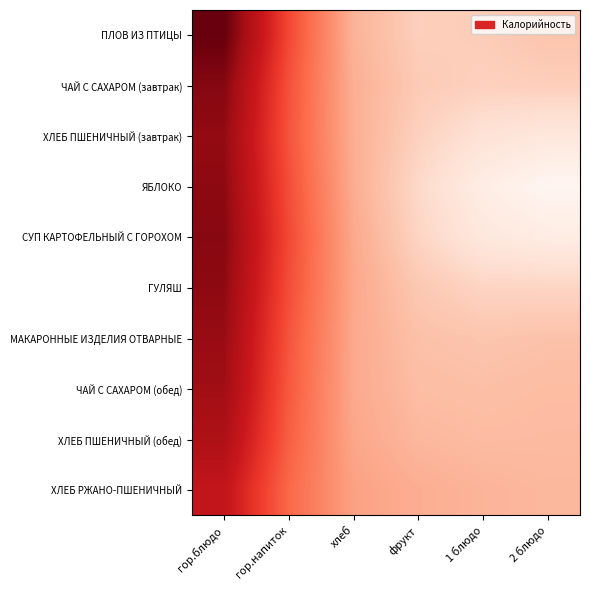

Reading left to right, what are all the values shown in this chart?

ПЛОВ ИЗ ПТИЦЫ: гор.блюдо=229.3	гор.напиток=166.4	хлеб=117.5	фрукт=103.5	1 блюдо=104.7	2 блюдо=109.4
ЧАЙ С САХАРОМ (завтрак): гор.блюдо=219.6	гор.напиток=162.5	хлеб=119.3	фрукт=105.6	1 блюдо=102.7	2 блюдо=103.7
ХЛЕБ ПШЕНИЧНЫЙ (завтрак): гор.блюдо=215.3	гор.напиток=161.4	хлеб=119.7	фрукт=102.2	1 блюдо=92.0	2 блюдо=87.8
ЯБЛОКО: гор.блюдо=216.8	гор.напиток=163.8	хлеб=120.4	фрукт=98.0	1 блюдо=82.2	2 блюдо=75.3
СУП КАРТОФЕЛЬНЫЙ С ГОРОХОМ: гор.блюдо=218.7	гор.напиток=165.9	хлеб=122.3	фрукт=100.5	1 блюдо=87.4	2 блюдо=83.2
ГУЛЯШ: гор.блюдо=216.7	гор.напиток=164.1	хлеб=123.0	фрукт=106.9	1 блюдо=100.5	2 блюдо=100.3
МАКАРОННЫЕ ИЗДЕЛИЯ ОТВАРНЫЕ: гор.блюдо=213.8	гор.напиток=161.2	хлеб=122.3	фрукт=110.8	1 блюдо=108.6	2 блюдо=110.1
ЧАЙ С САХАРОМ (обед): гор.блюдо=211.1	гор.напиток=159.3	хлеб=122.1	фрукт=112.5	1 блюдо=111.4	2 блюдо=112.9
ХЛЕБ ПШЕНИЧНЫЙ (обед): гор.блюдо=205.2	гор.напиток=156.7	хлеб=123.3	фрукт=115.3	1 блюдо=113.6	2 блюдо=114.0
ХЛЕБ РЖАНО-ПШЕНИЧНЫЙ: гор.блюдо=195.2	гор.напиток=152.7	хлеб=125.6	фрукт=120.0	1 блюдо=116.8	2 блюдо=115.3